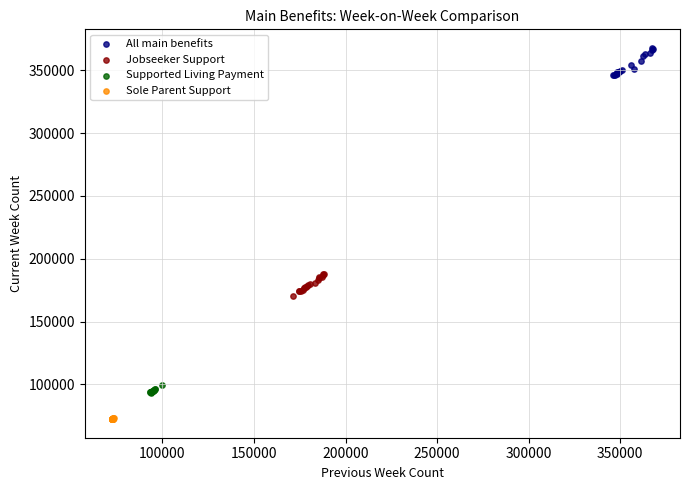

Which series reaches the minimum Y coordinate?

Sole Parent Support